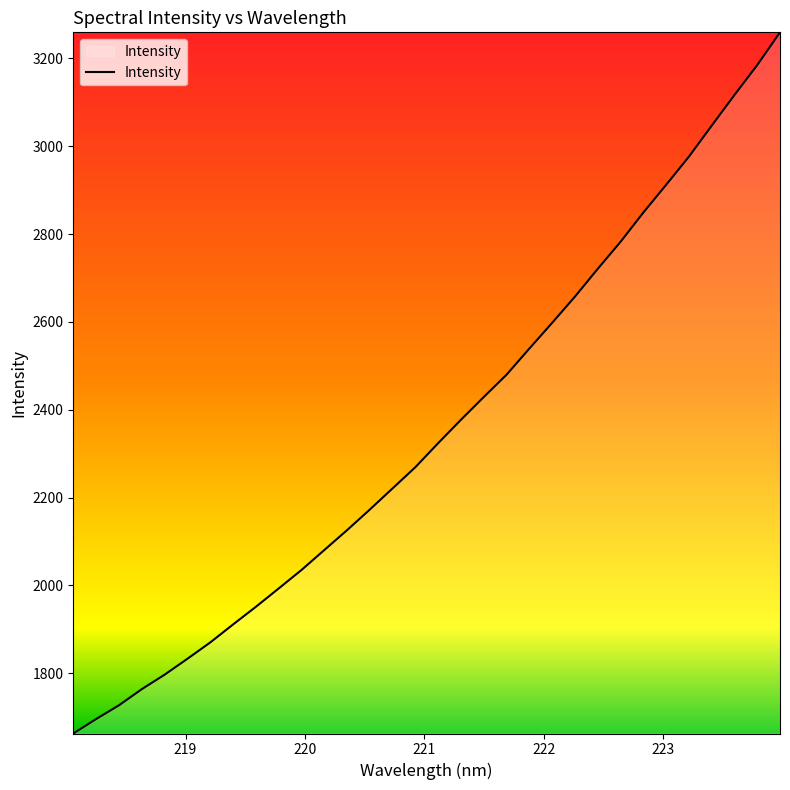

How many lines are shown in the chart?

1